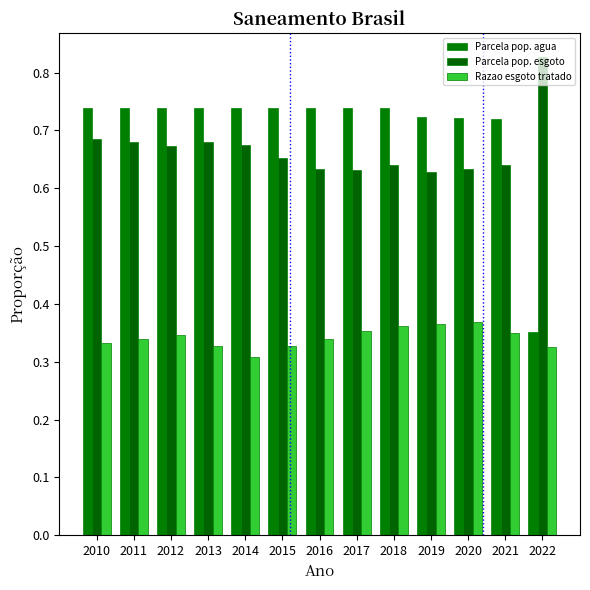

What is the sum of all Parcela pop. esgoto values?

8.7